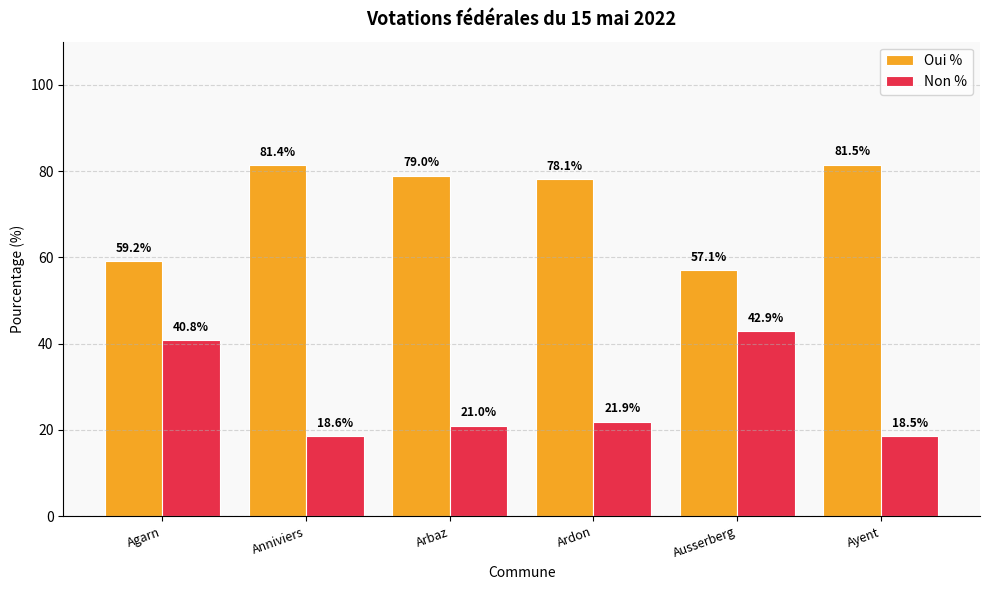

Is the value of Oui % at Ayent greater than the value of Non % at Agarn?

Yes